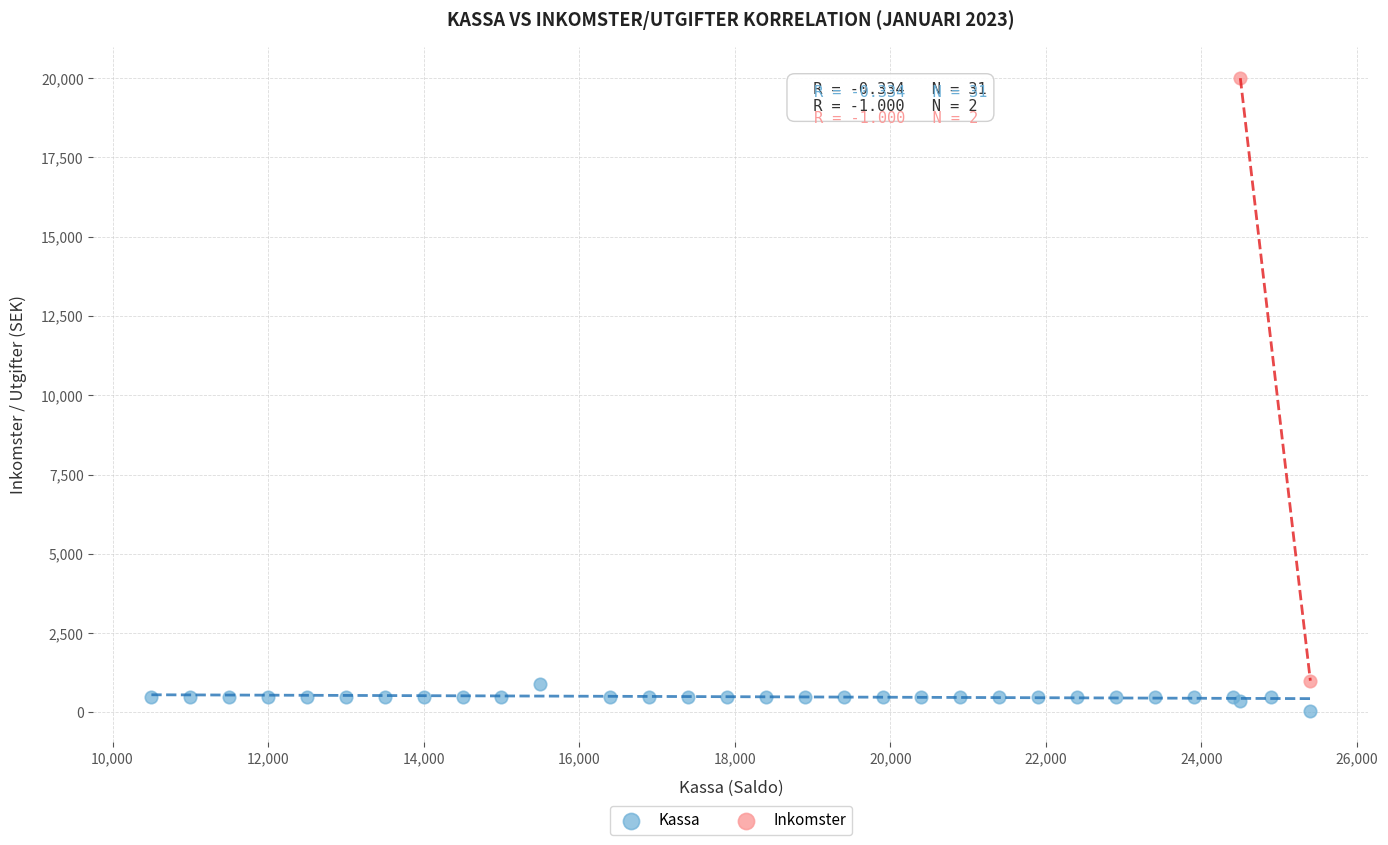

What are all the series names shown in the legend?

Kassa, Inkomster